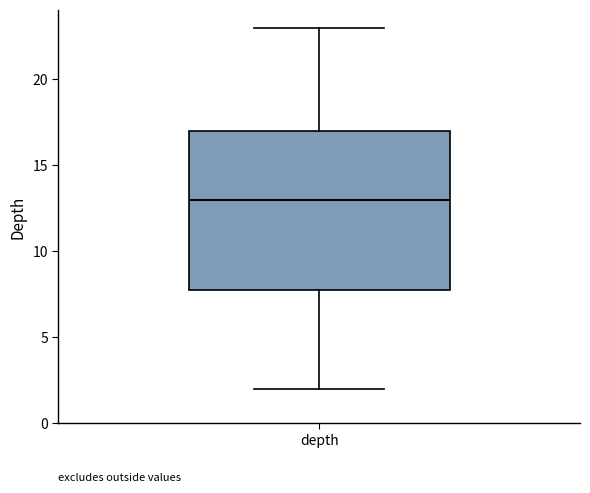

Transcribe this box plot: give where the median line is, the range the box spans, and where the two whiskers end, as read against the y-axis. The values are not printed on the chart, so give them approximately, as read against the axis.

median 13, box 8 to 17, whiskers 2 to 23